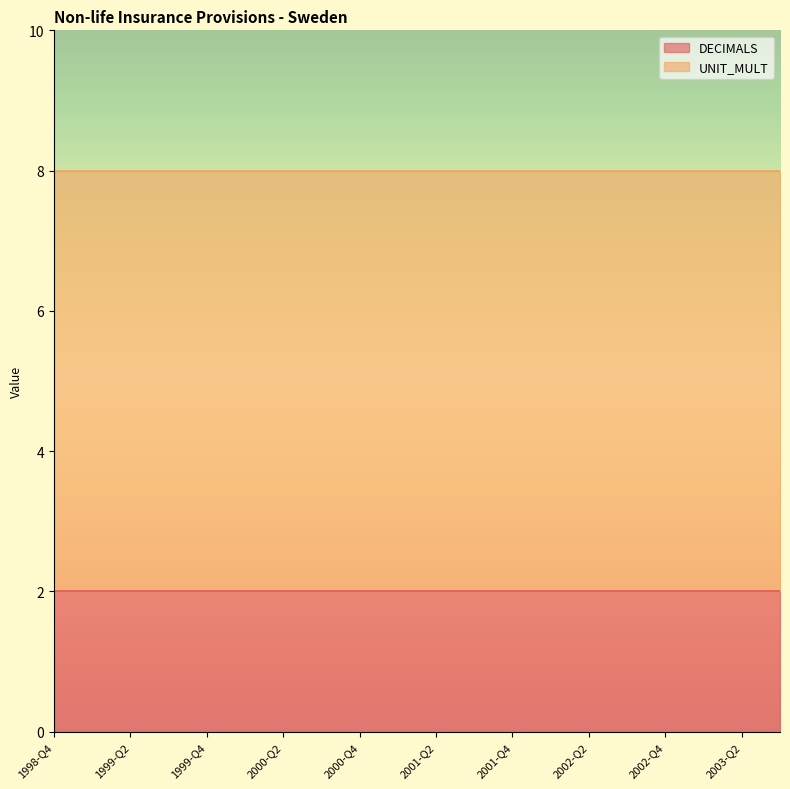

At which category is the sum across all series the highest?

1998-Q4